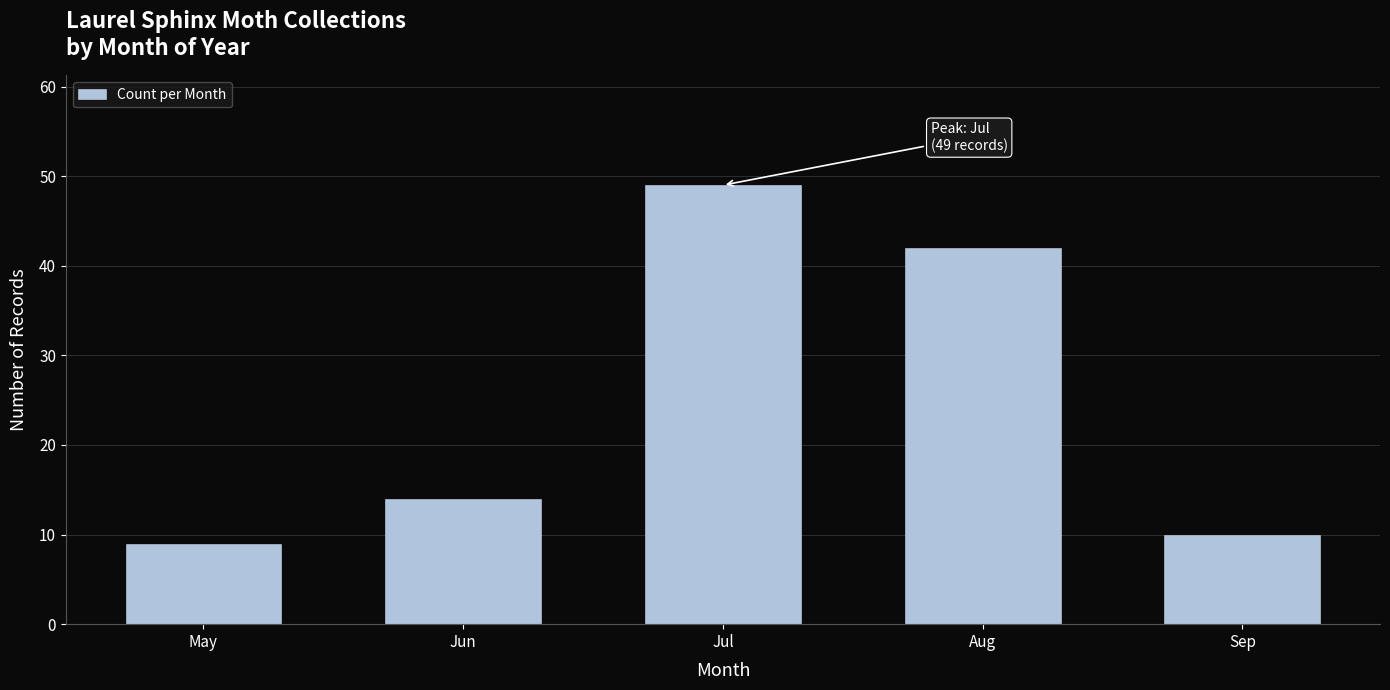

Reading left to right, what are all the values shown in this chart?

9	14	49	42	10